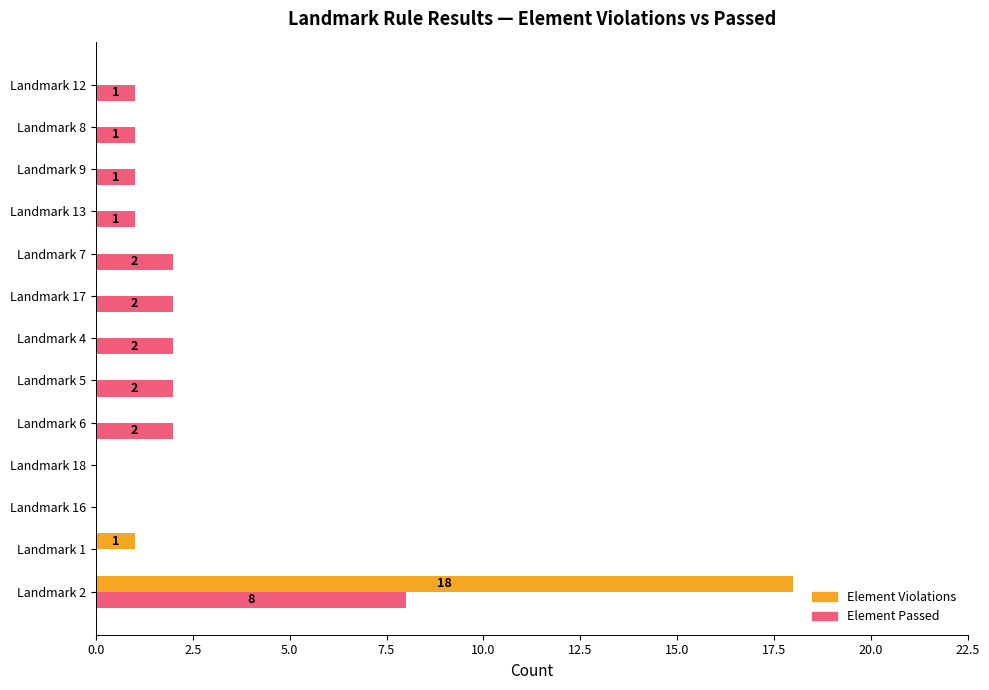

Which series has the widest spread of values?

Element Violations